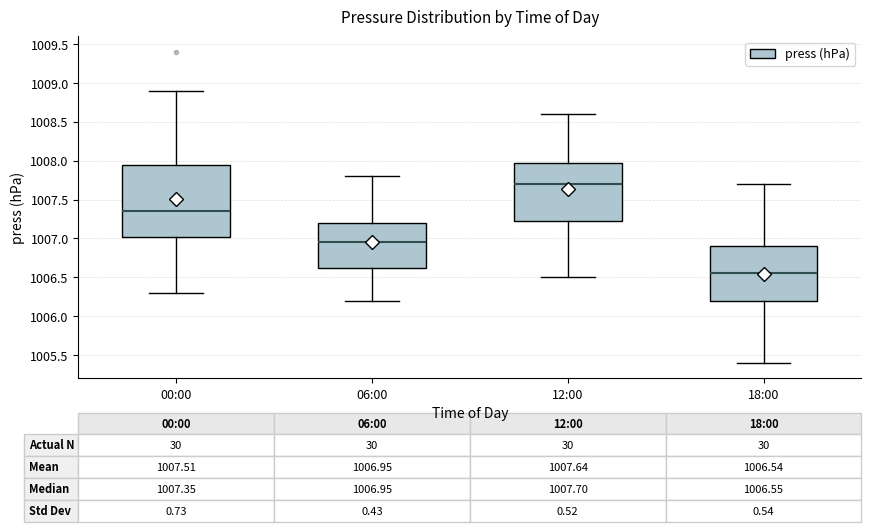

Which box has the highest median line?

12:00